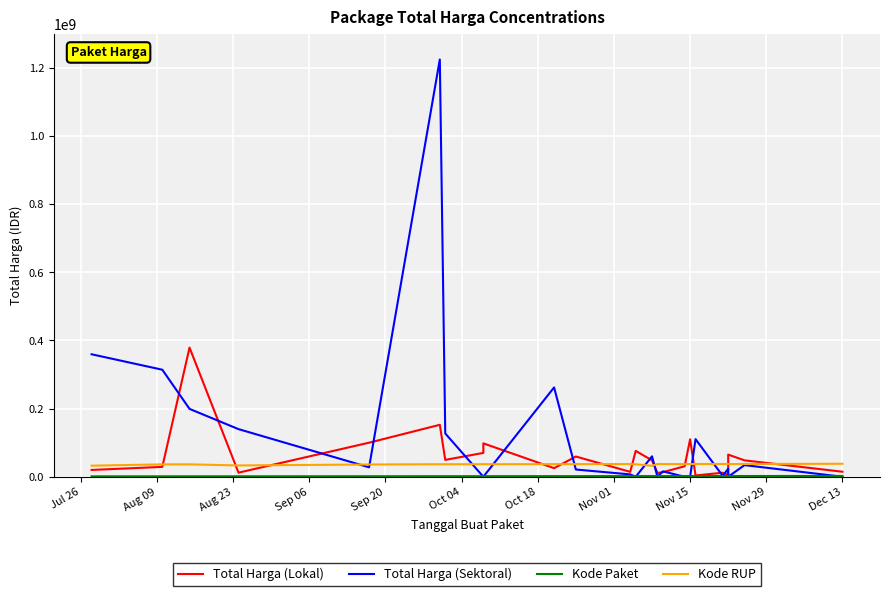

True or false: Kode Paket has a value of 470721 at Sep 06.

False